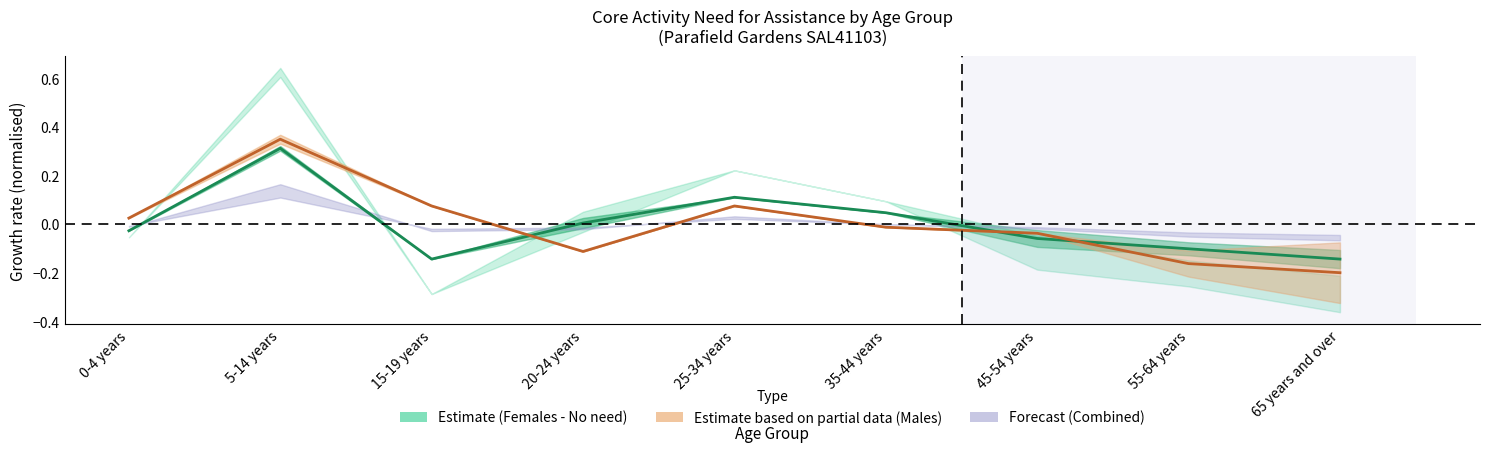

The Females - Does not have need series shows 0.0 at 20-24 years. True or false?

False